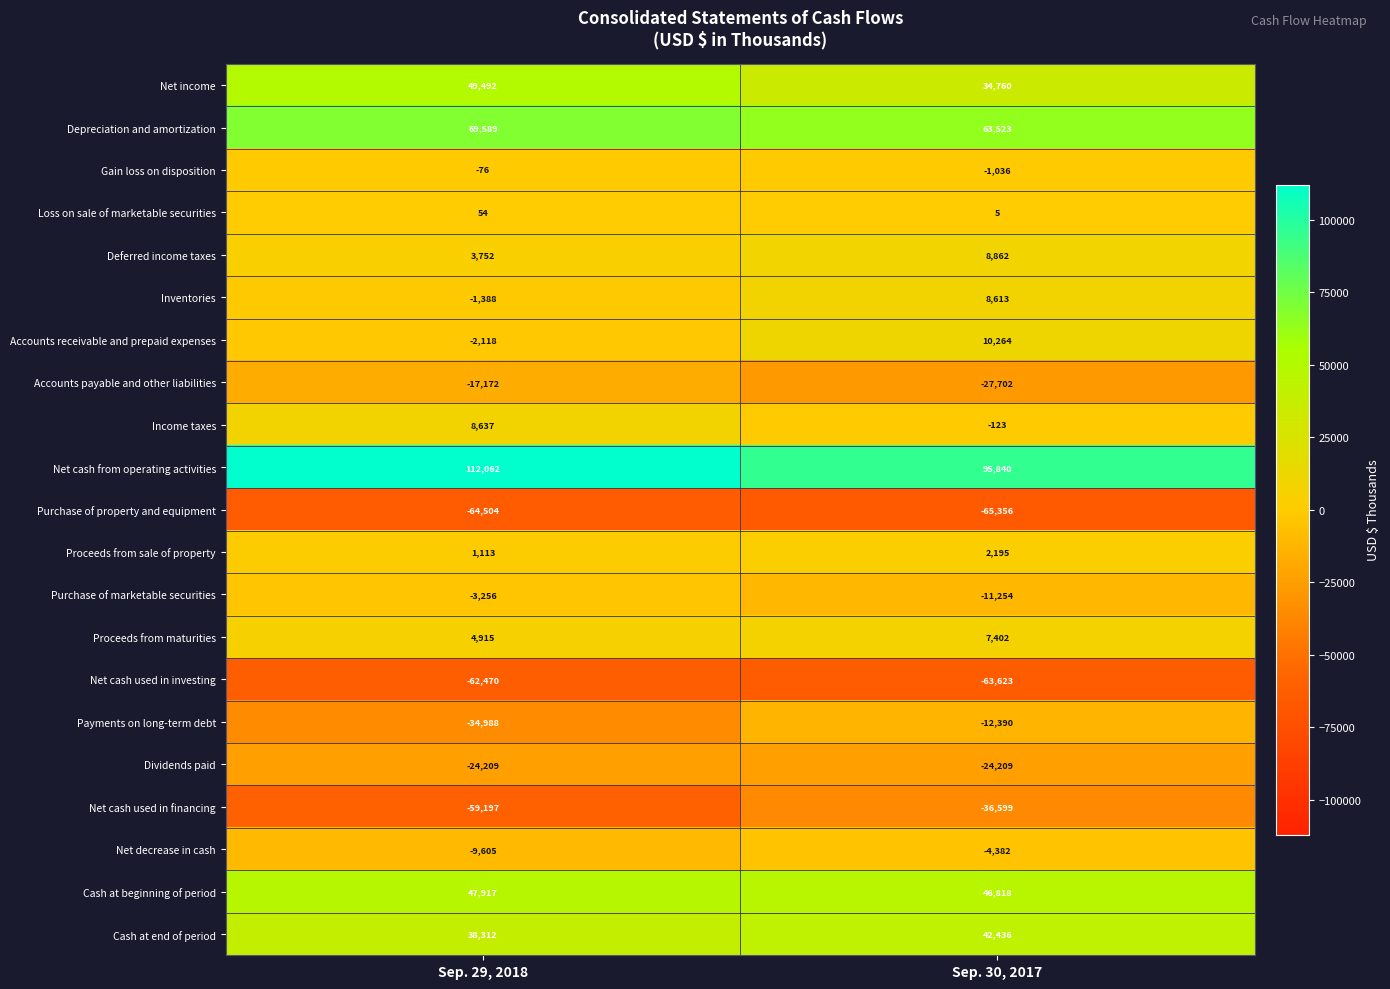

List the labels in order of Payments on long-term debt value, largest first.

Sep. 30, 2017, Sep. 29, 2018